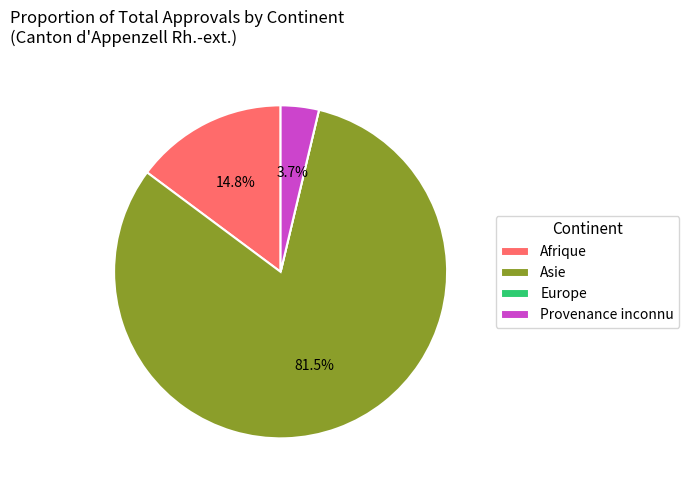

What is the majority slice?

Asie